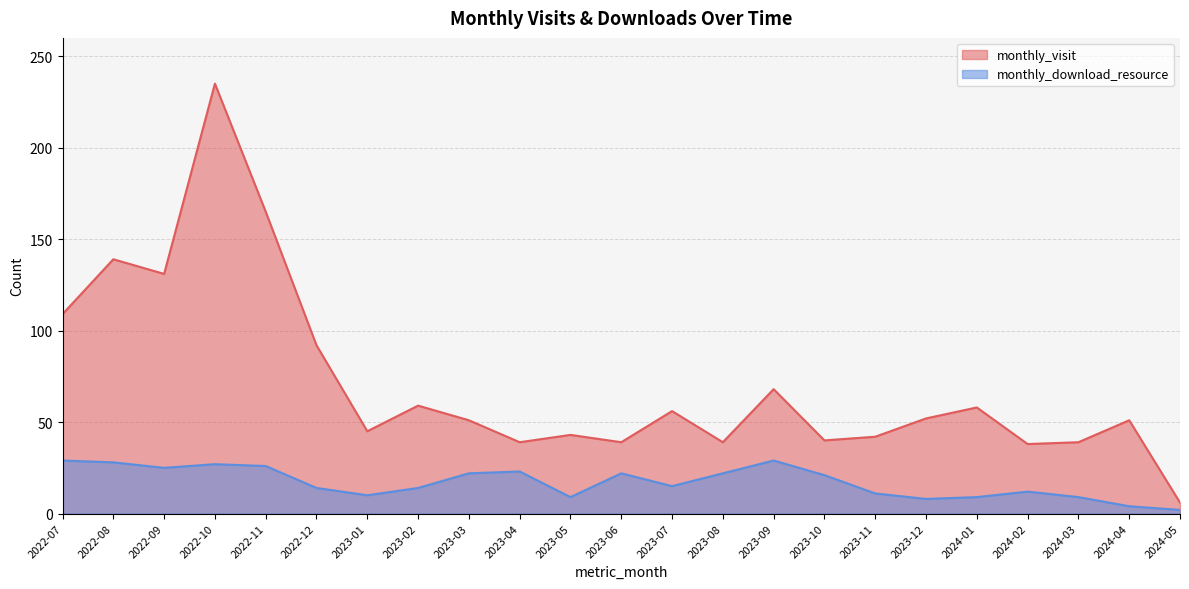

Between 2023-09 and 2024-05, which is larger?

2023-09